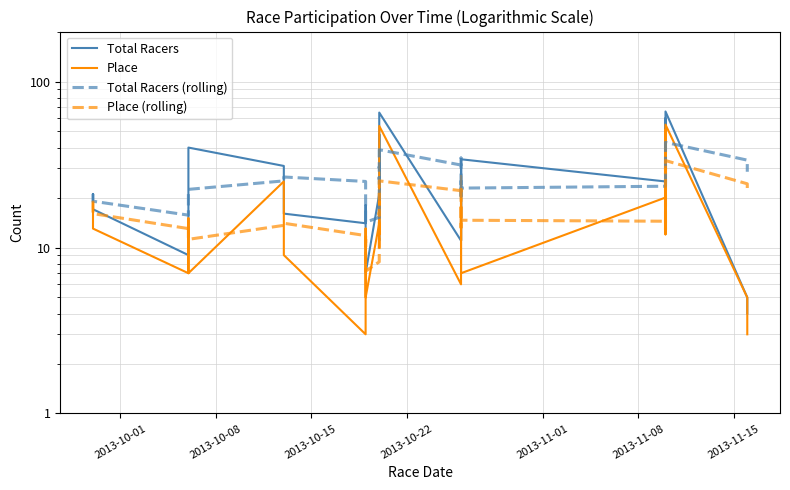

Reading left to right, transcribe all the data shown in this chart.

Total Racers: 21.0	17.0	9.0	22.0	24.0	40.0	31.0	16.0	14.0	18.0	16.0	7.0	21.0	11.0	30.0	22.0	48.0	18.0	35.0	28.0	65.0	11.0	34.0	22.0	22.0	15.0	32.0	11.0	34.0	25.0	25.0	22.0	60.0	52.0	29.0	40.0	28.0	66.0	5.0	4.0
Place: 19.0	13.0	7.0	14.0	15.0	7.0	25.0	9.0	3.0	6.0	13.0	5.0	14.0	10.0	15.0	20.0	22.0	12.0	21.0	17.0	54.0	6.0	14.0	14.0	21.0	11.0	27.0	7.0	7.0	20.0	12.0	18.0	48.0	51.0	17.0	29.0	15.0	55.0	5.0	3.0
Total Racers (rolling): 21.0	19.0	15.7	17.2	18.6	22.4	25.2	26.6	25.0	23.8	19.0	14.2	15.2	14.6	17.0	18.2	26.4	25.8	30.6	30.2	38.8	31.4	34.6	32.0	30.8	20.8	25.0	20.4	22.8	23.4	25.4	23.4	33.2	36.8	37.6	40.6	41.8	43.0	33.6	28.6
Place (rolling): 19.0	16.0	13.0	13.2	13.6	11.2	13.6	14.0	11.8	10.0	11.2	7.2	8.2	9.6	11.4	12.8	16.2	15.8	18.0	18.4	25.2	22.0	22.4	21.0	21.8	13.2	17.4	16.0	14.6	14.4	14.6	12.8	21.0	29.8	29.2	32.6	32.0	33.4	24.2	21.4